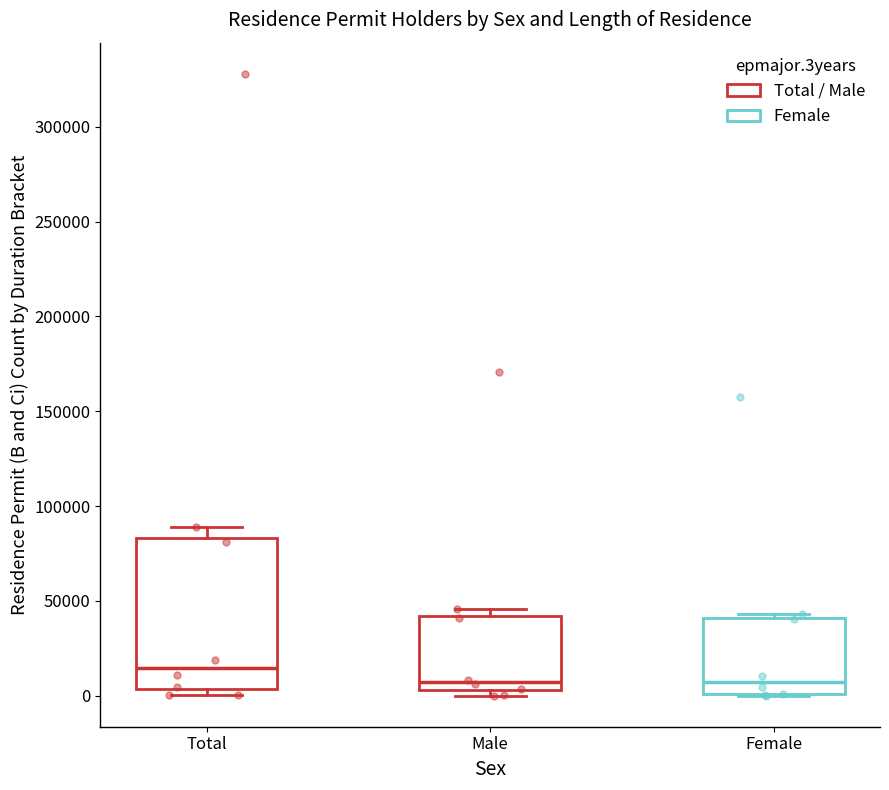

Comparing the boxes themselves (not the whiskers), which one is the tallest?

Total